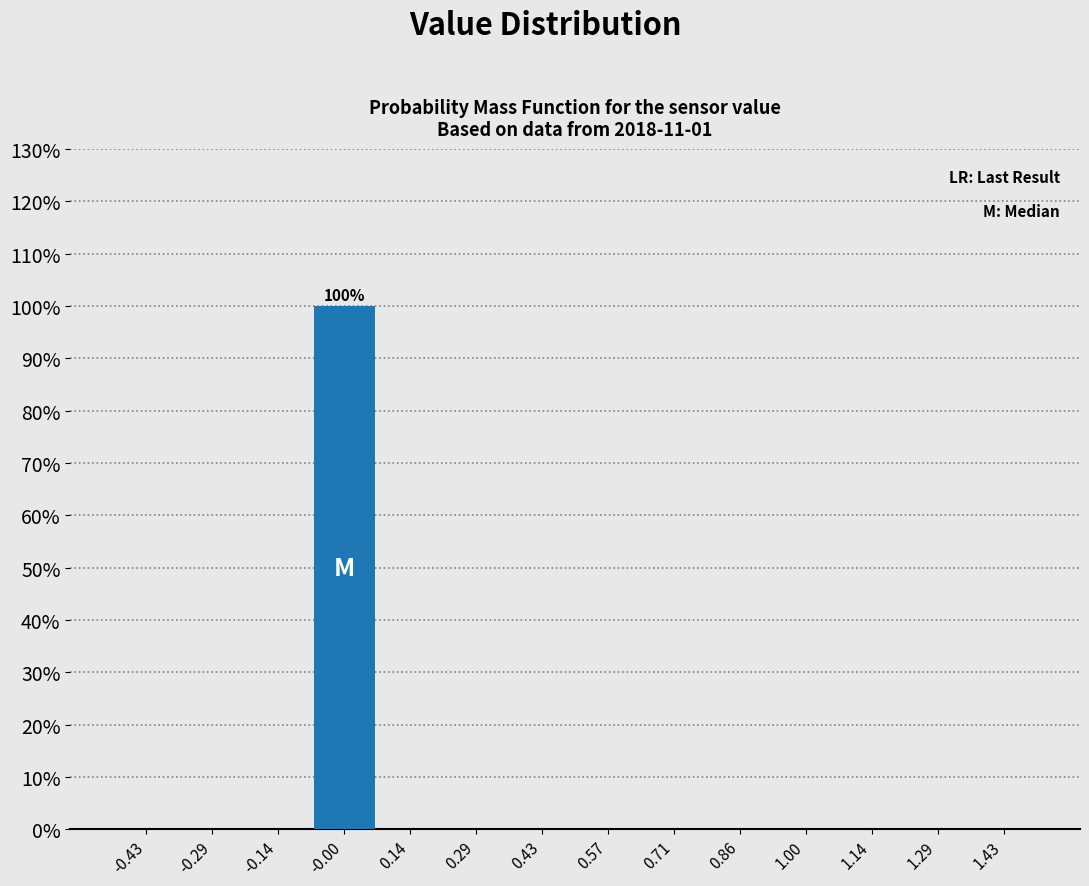

Over which range of the x-axis is the bar tallest?

-0.08 to 0.08